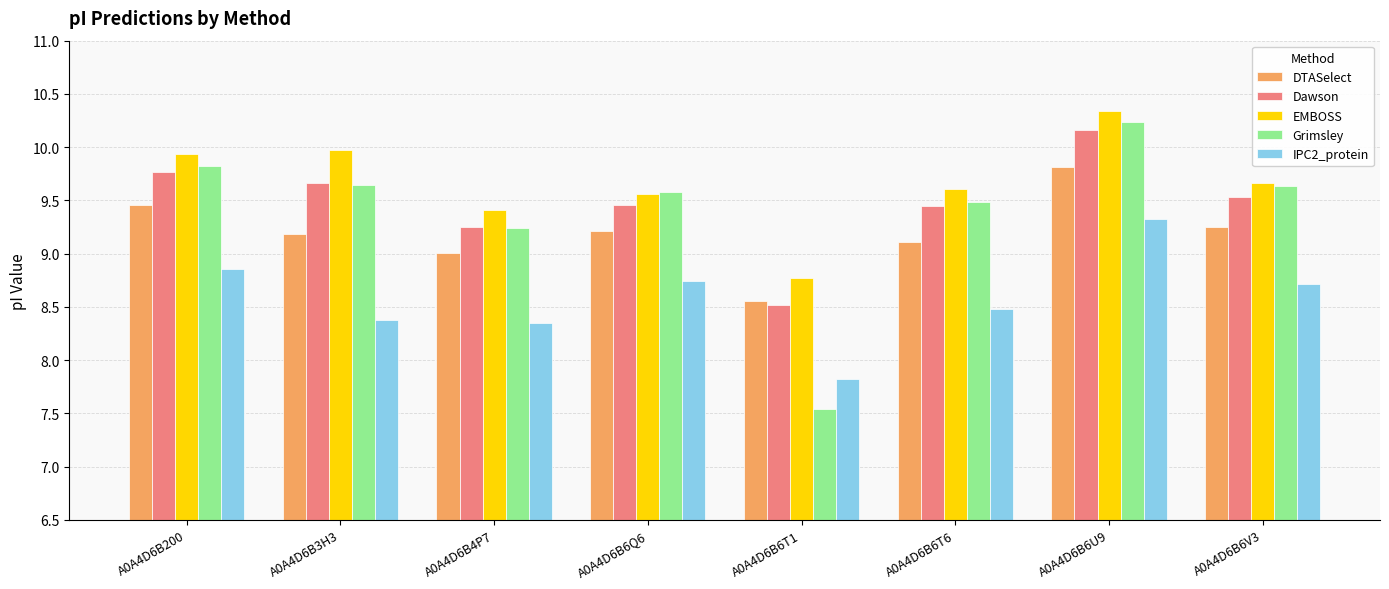

The value of EMBOSS at A0A4D6B6T6 is 9.6. True or false?

True